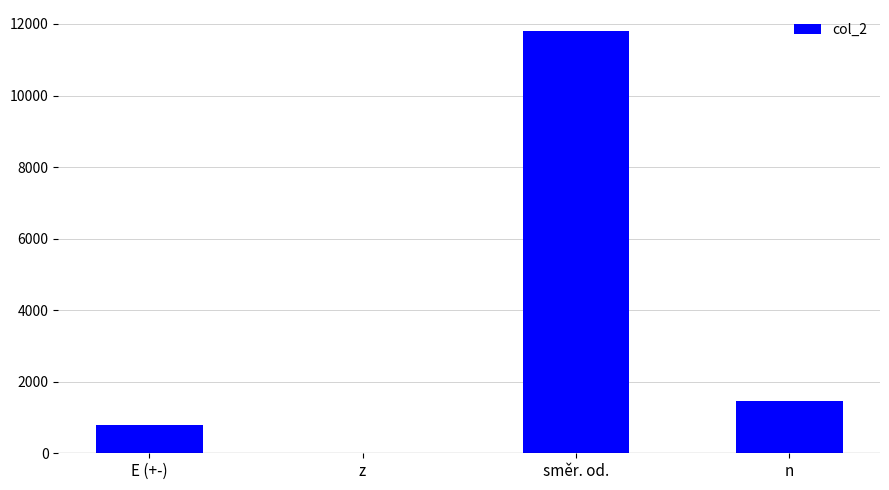

At which label is the value closest to 5901?

n